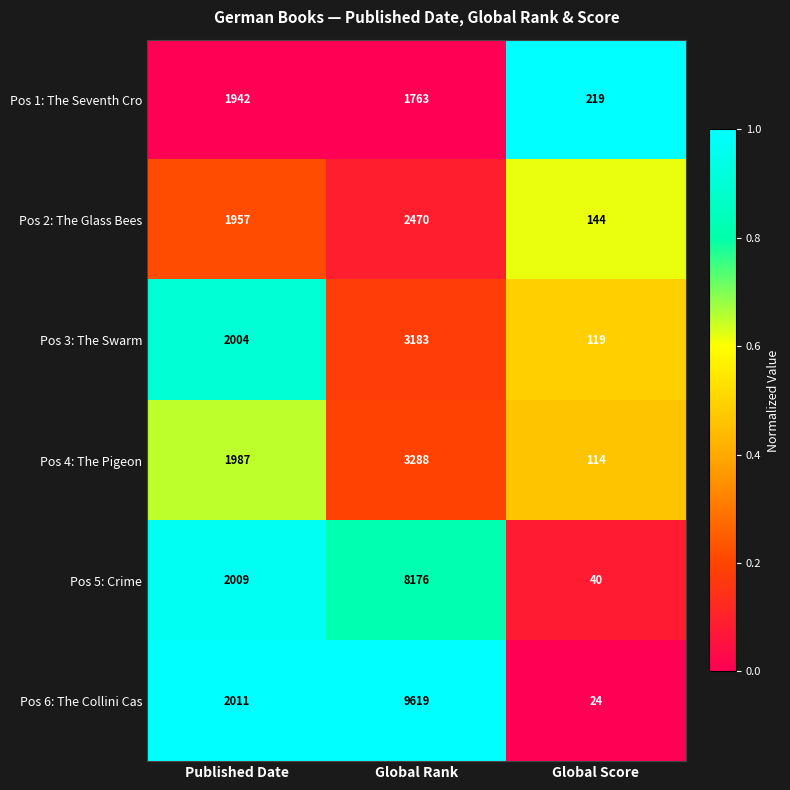

At which category does the chart reach its peak across all series?

Global Rank